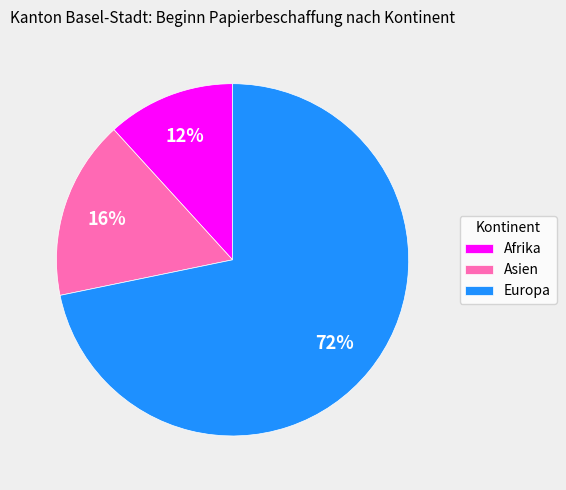

Between Afrika and Europa, which is larger?

Europa